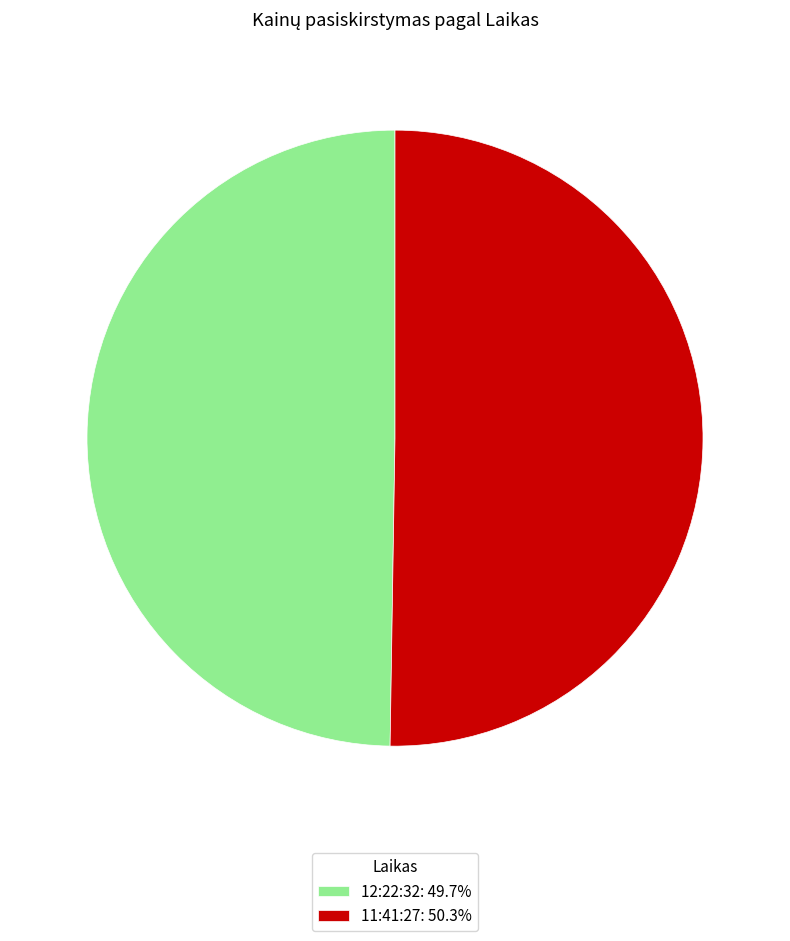

Combined, do 11:41:27 and 12:22:32 account for over 50%?

Yes